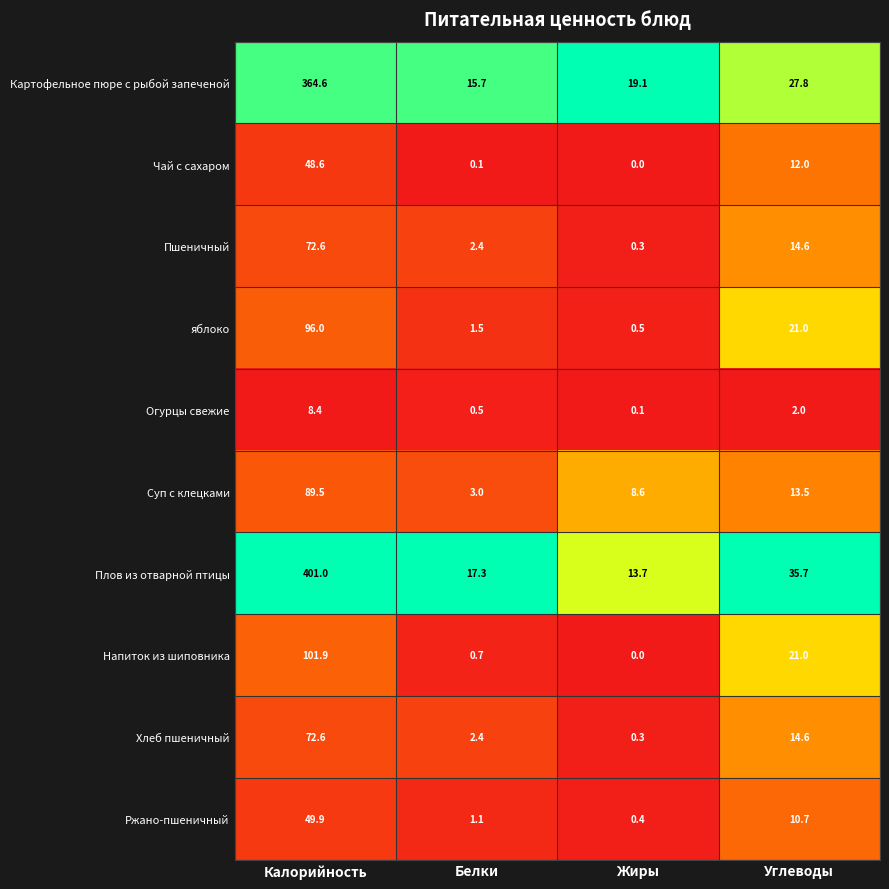

List the labels in order of Огурцы свежие value, smallest first.

Жиры, Белки, Углеводы, Калорийность